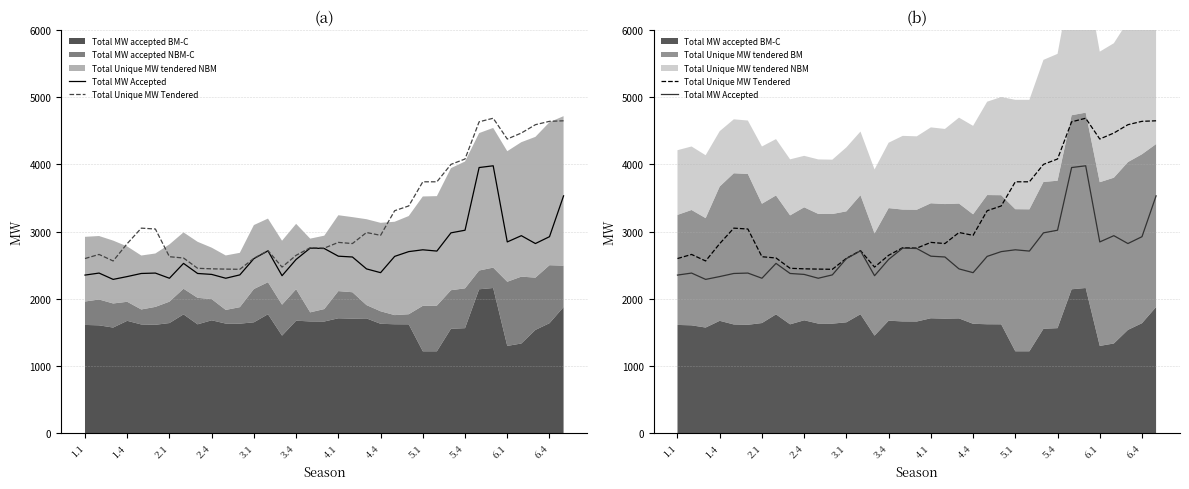

What is the minimum value shown in the chart?

2288